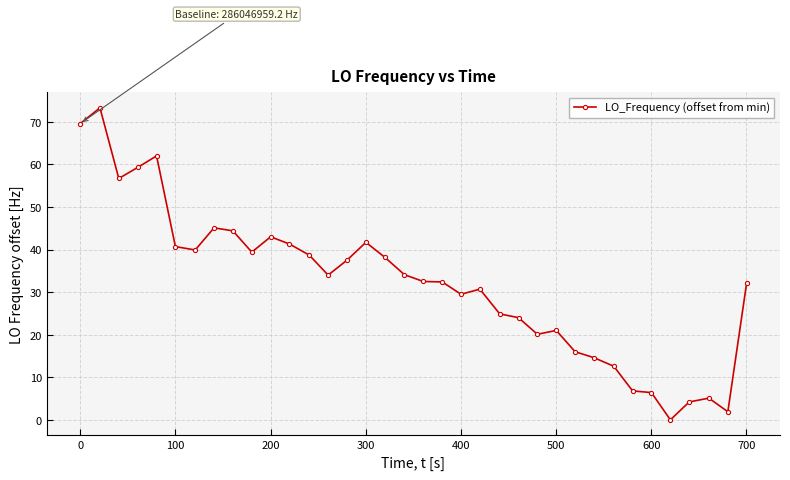

Is this an area chart (filled region under the line)?

No